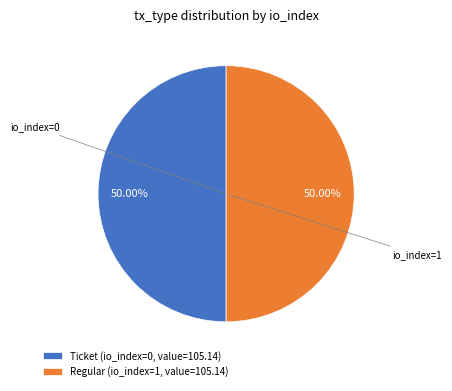

Combined, do Regular (io_index=1, value=105.14) and Ticket (io_index=0, value=105.14) account for over 50%?

Yes